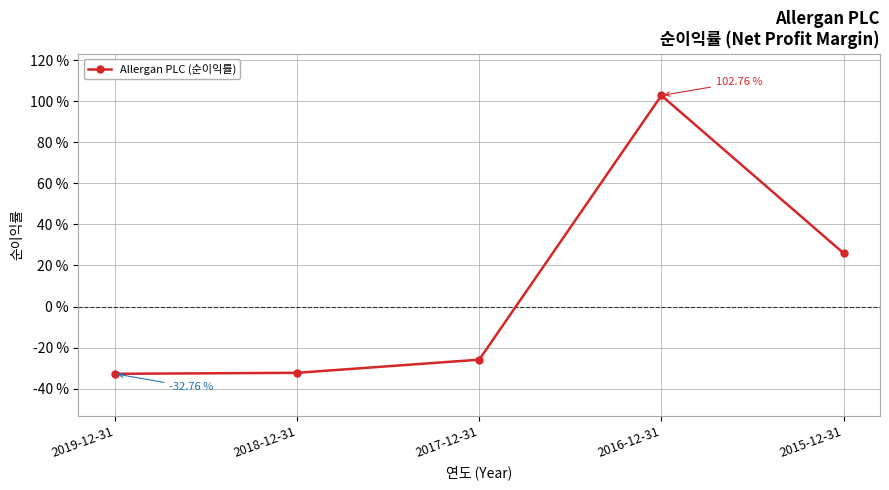

What is the label of the 3rd point from the right?

2017-12-31